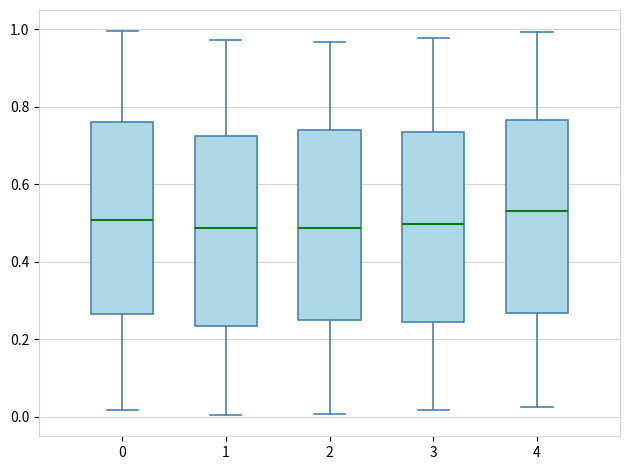

Reading left to right, transcribe this box plot: for each box, give where its median line is, the range the box spans, and where its two whiskers end, as read against the y-axis. The values are not printed on the chart, so give them approximately, as read against the axis.

0: median 0.50, box 0.26 to 0.76, whiskers 0.02 to 1.00
1: median 0.48, box 0.24 to 0.72, whiskers 0.00 to 0.98
2: median 0.48, box 0.26 to 0.74, whiskers 0.00 to 0.96
3: median 0.50, box 0.24 to 0.74, whiskers 0.02 to 0.98
4: median 0.54, box 0.26 to 0.76, whiskers 0.02 to 1.00